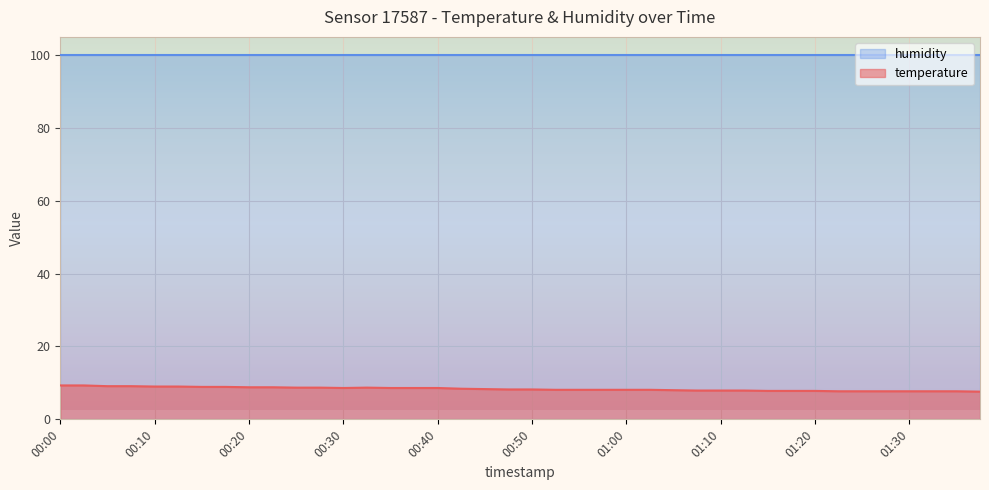

What is the difference between the maximum and minimum values?

1.7